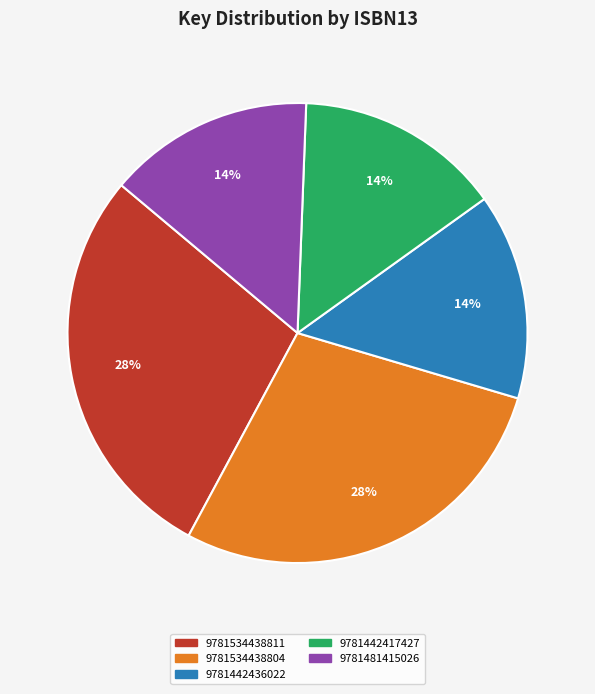

Is there a majority slice in this chart?

No